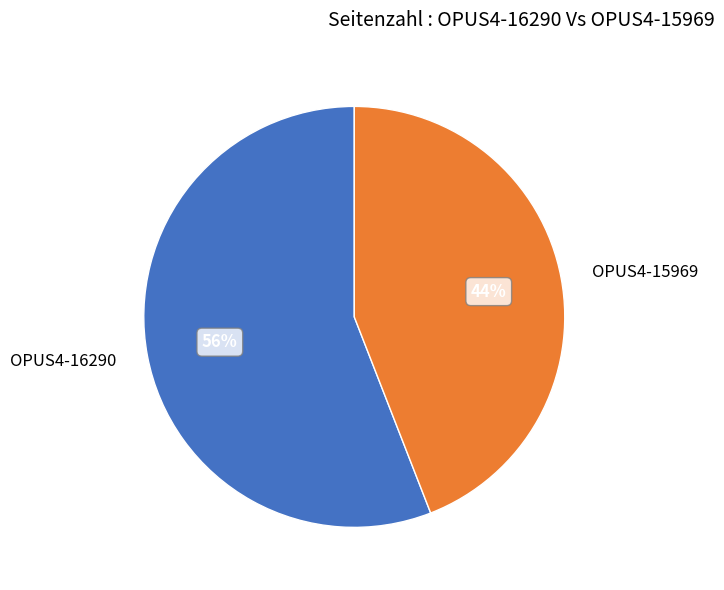

Which has a higher value, OPUS4-15969 or OPUS4-16290?

OPUS4-16290